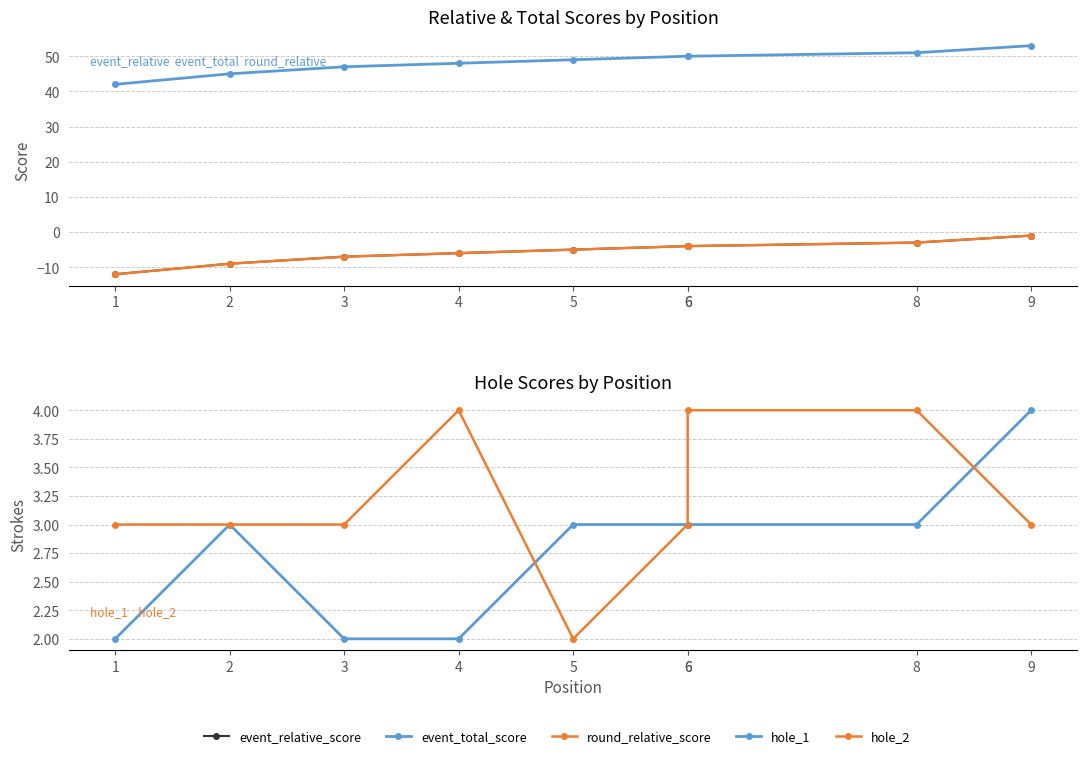

How many lines are shown in the chart?

5